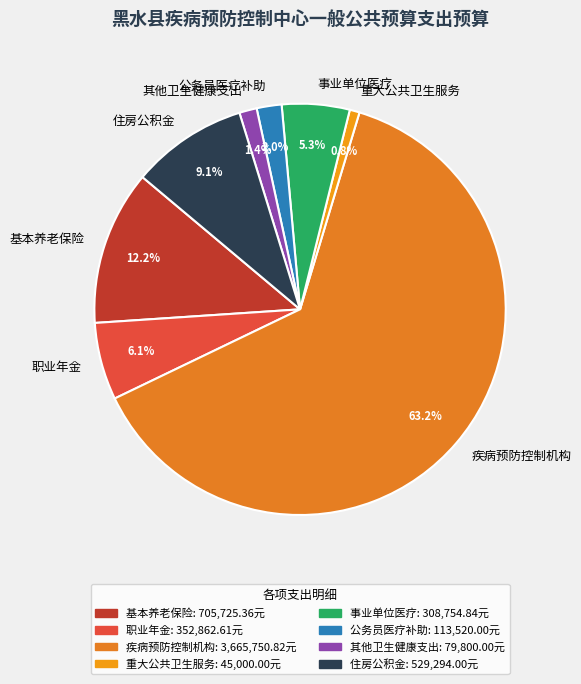

What is the ratio of the value at 疾病预防控制机构 to the value at 职业年金?

10.4